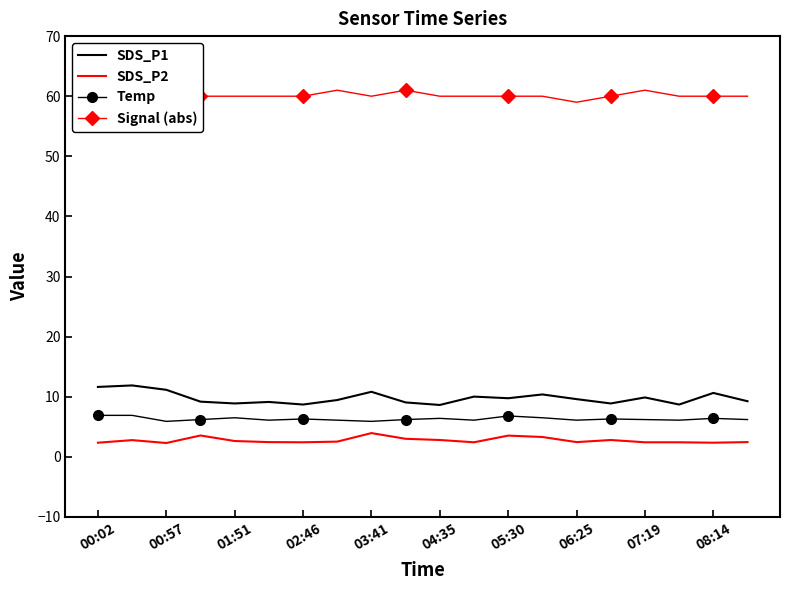

Is the value of SDS_P1 at 01:51 greater than the value of Temp at 02:46?

Yes